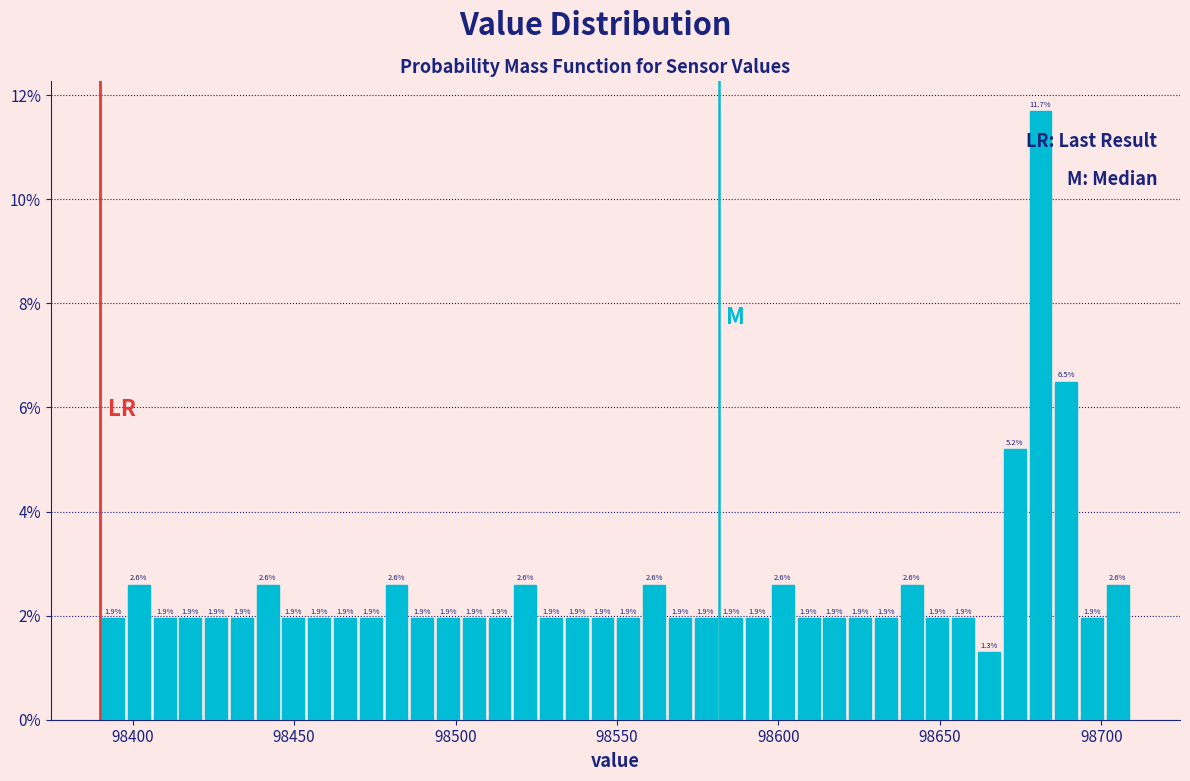

Around what value on the x-axis is the tallest bar? Give the approximate position of its centre, as read against the axis.

98680